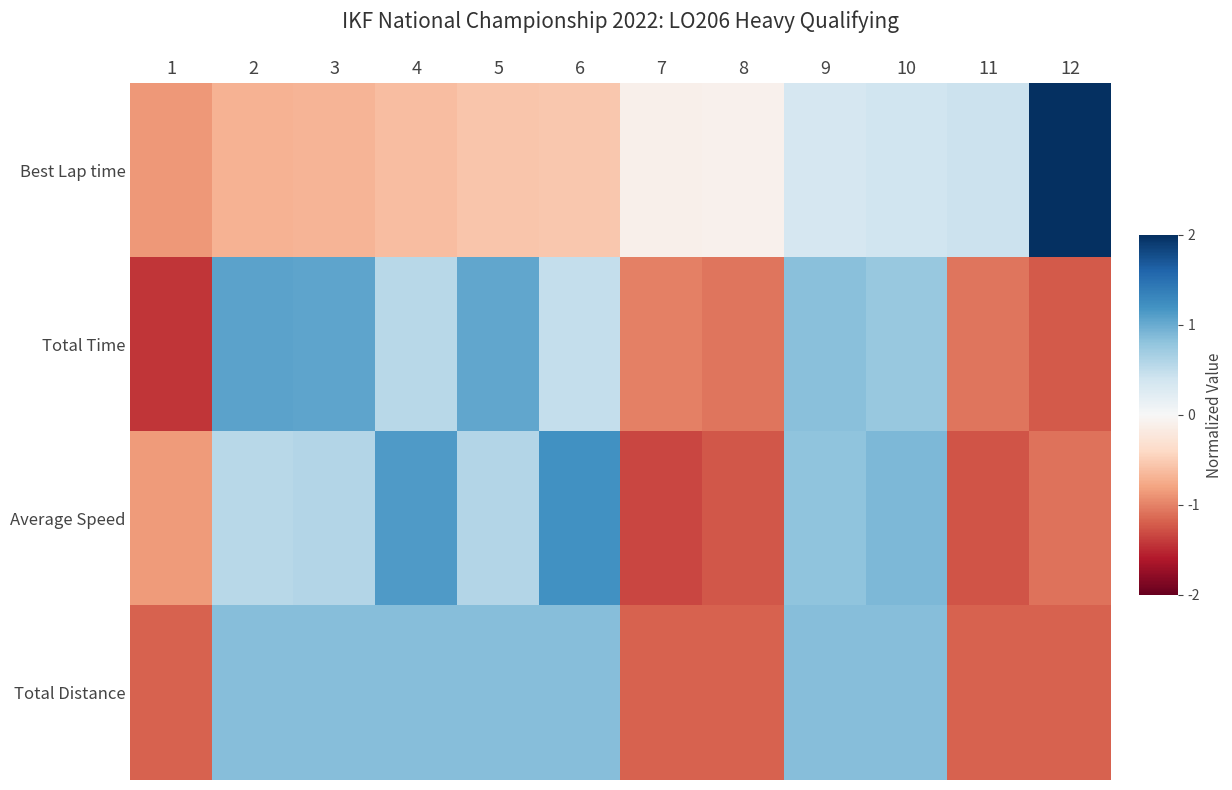

Which series changed the most between 3 and 8?

Total Time